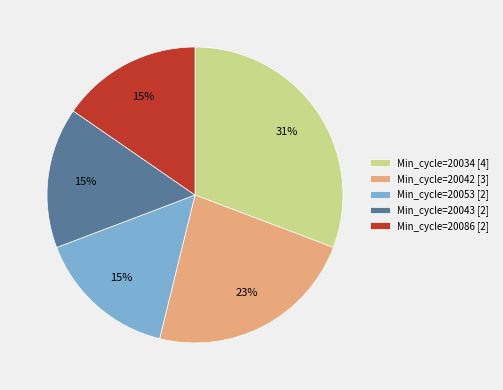

Count the number of slices in the pie.

5